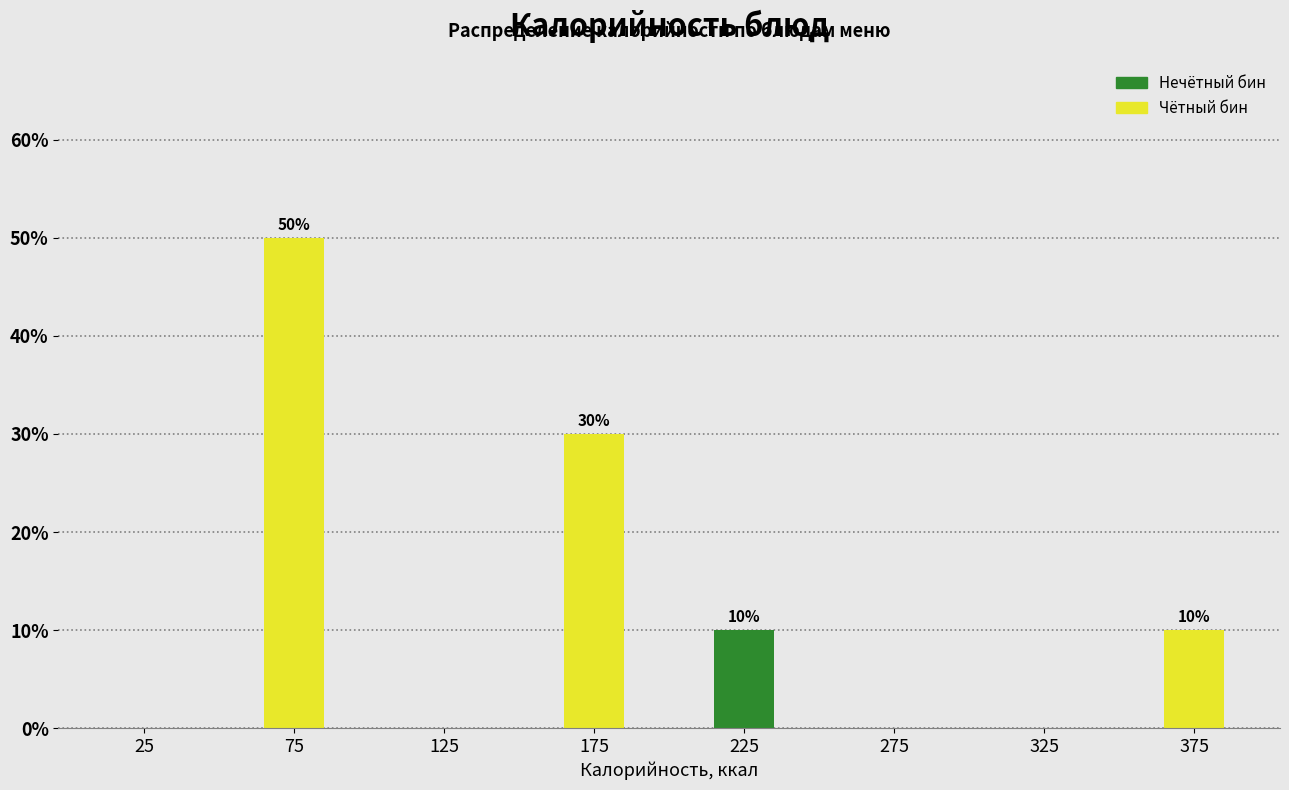

Over which range of the x-axis is the bar tallest?

50 to 100